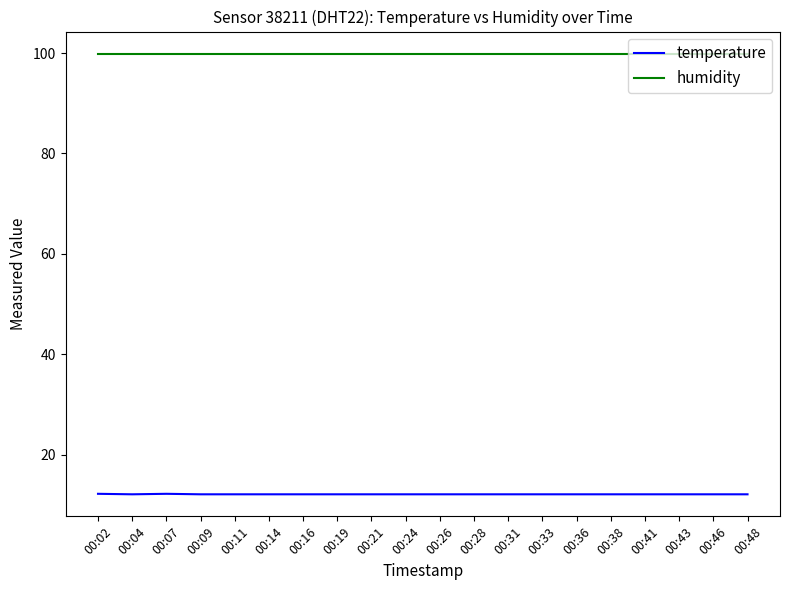

What is the lowest value of the temperature series?

12.1